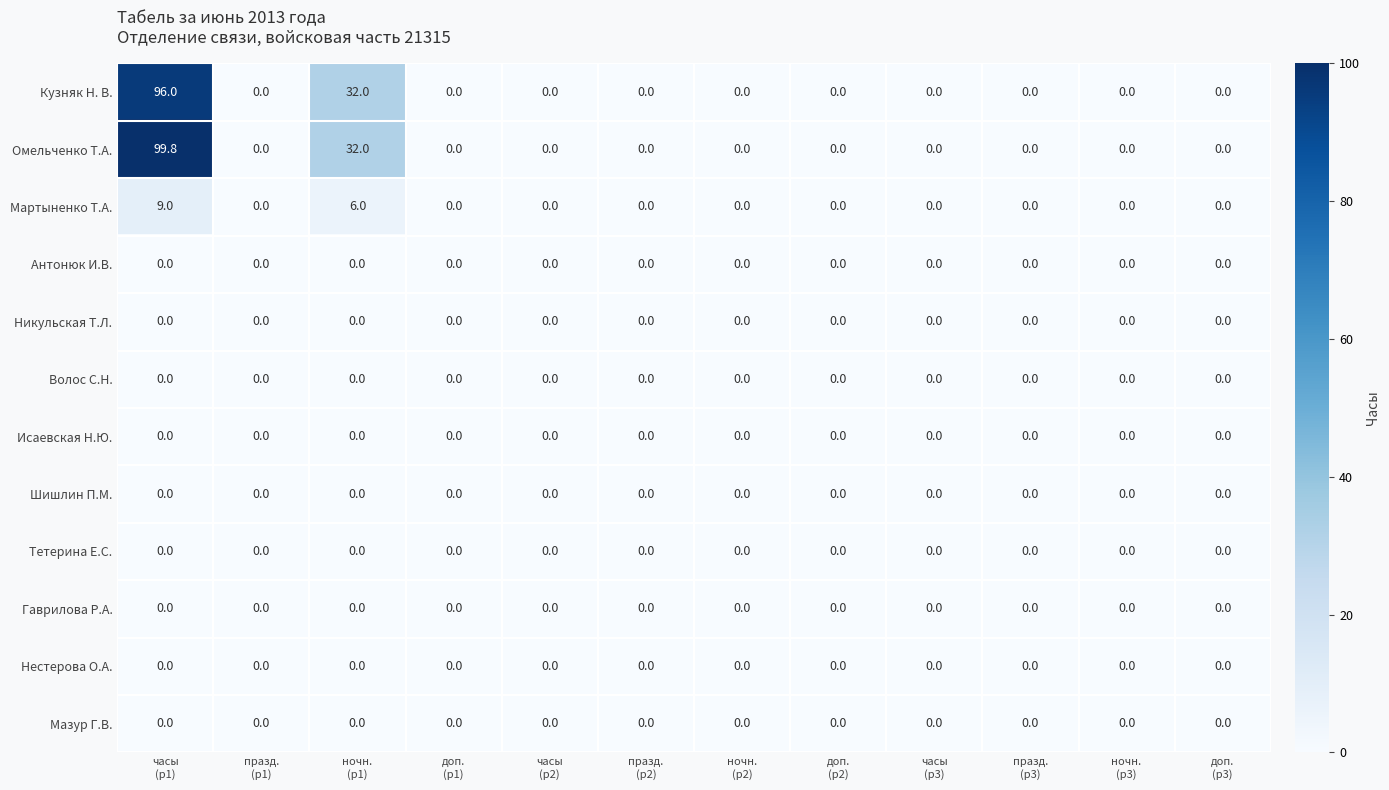

What is the highest value of the Мартыненко Т.А. series?

9.0